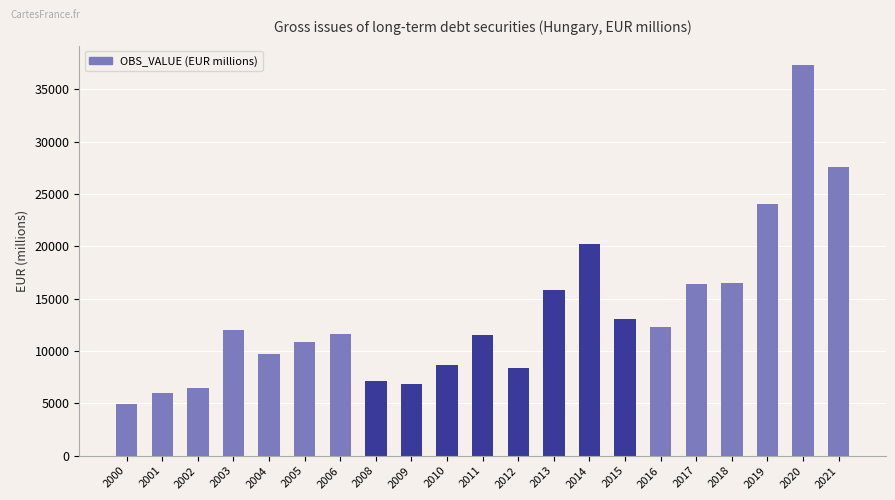

What is the change in value from 2006 to 2008?

-4549.2